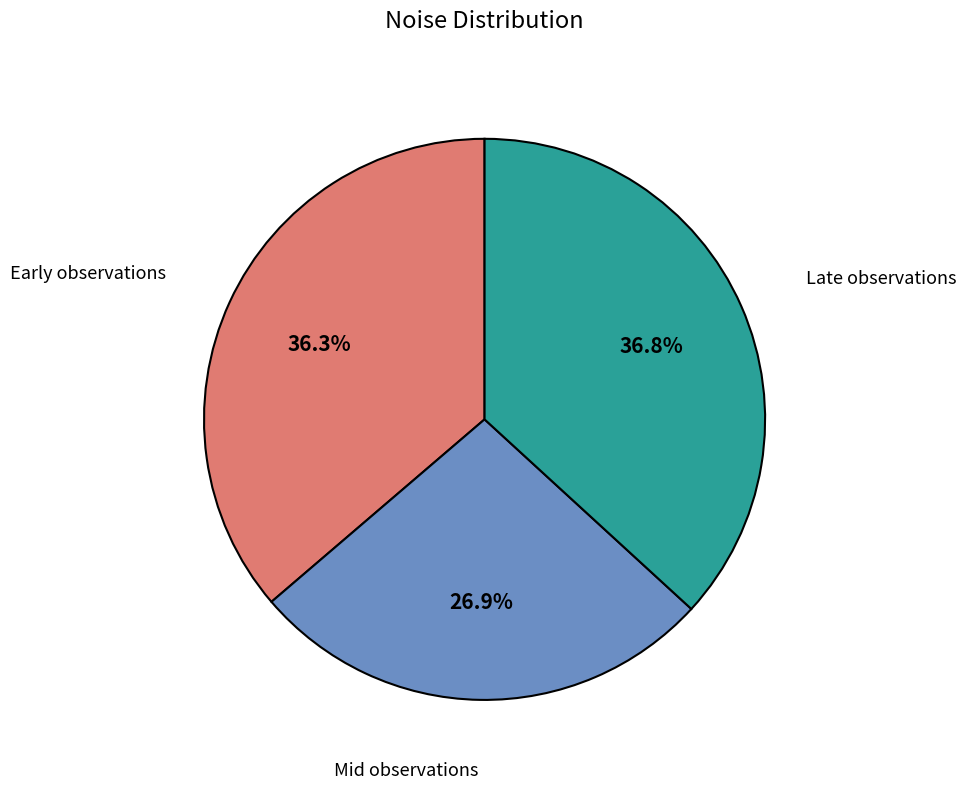

Is there a majority slice in this chart?

No